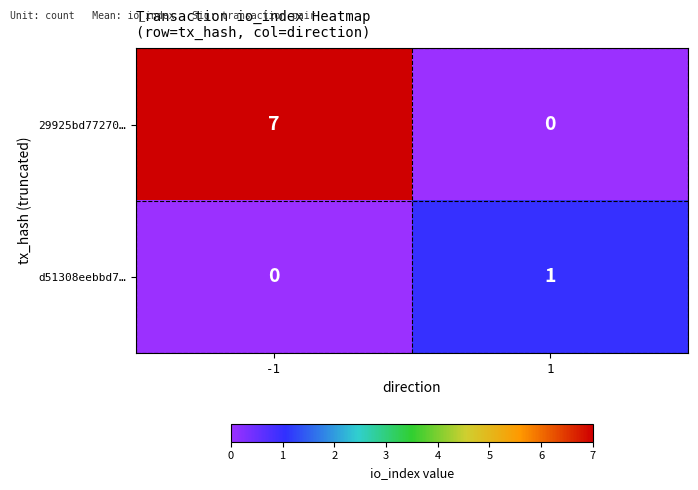

Between -1 and 1, which series saw the biggest shift?

29925bd77270…